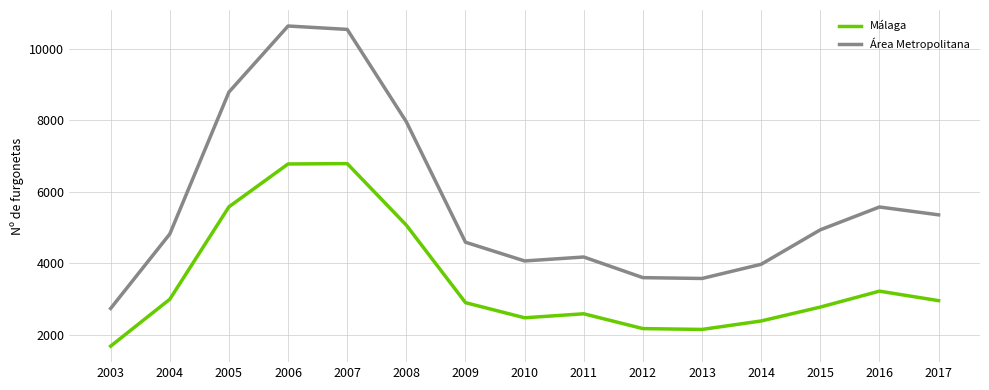

The value of Área Metropolitana at 2009 is 1263. True or false?

False